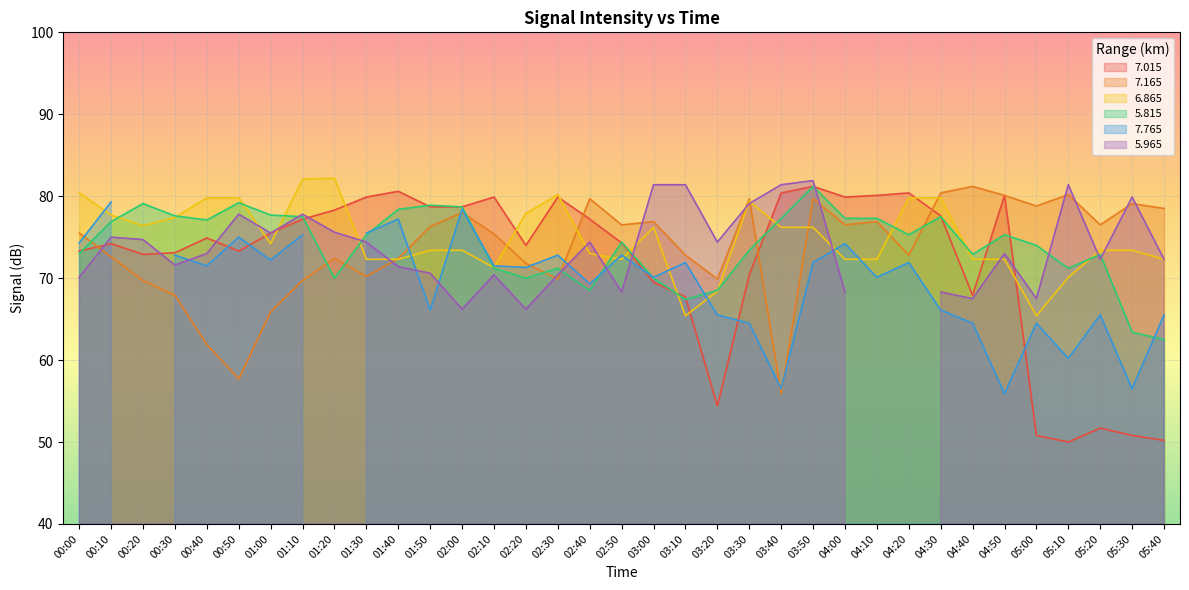

At which category is the sum across all series the highest?

03:50